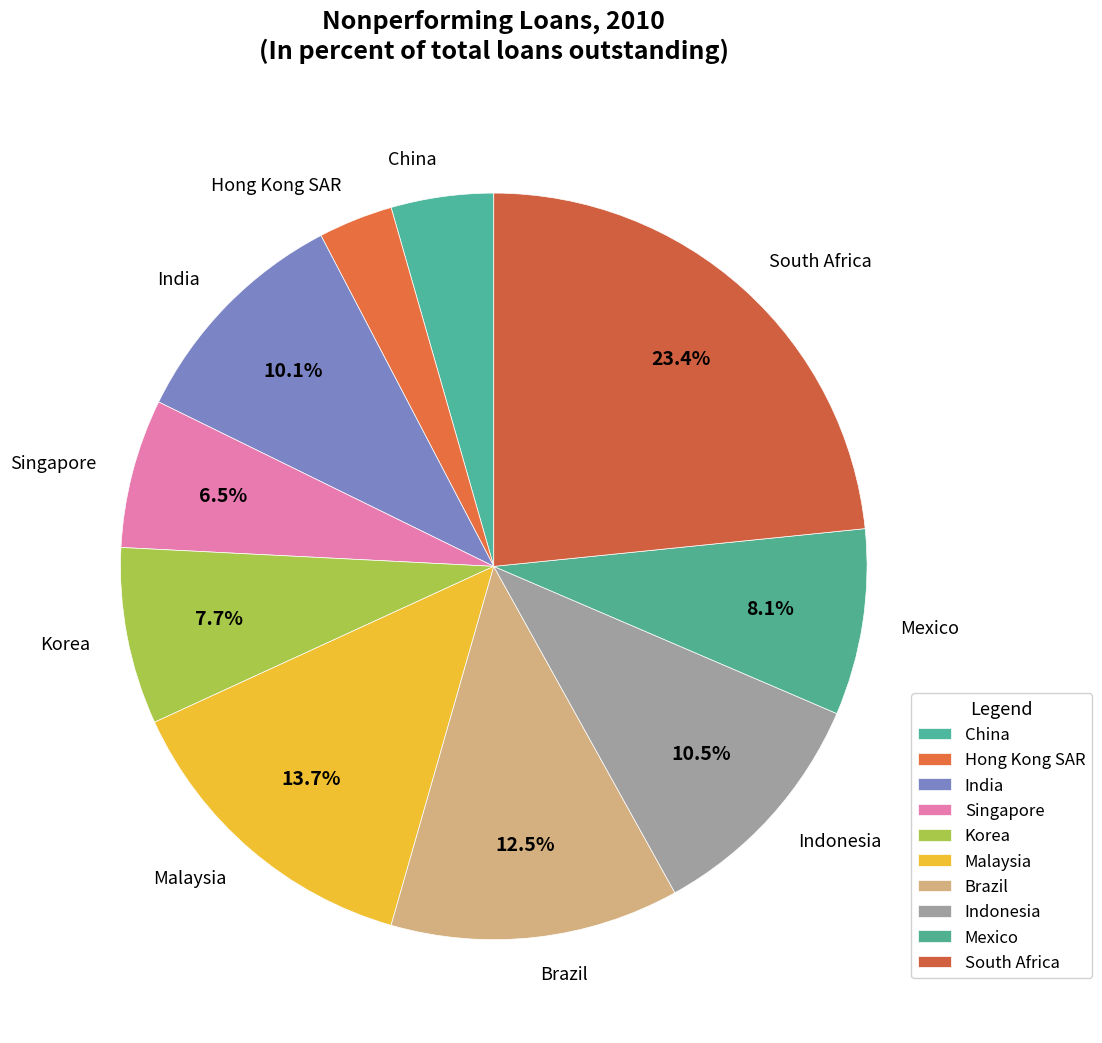

Which category has the biggest portion of the pie?

South Africa